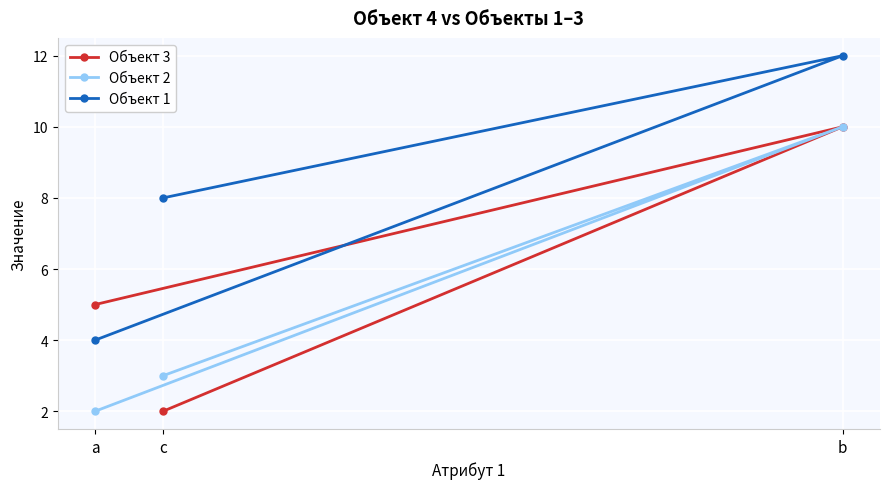

Where does the Объект 1 series first go above 8?

b